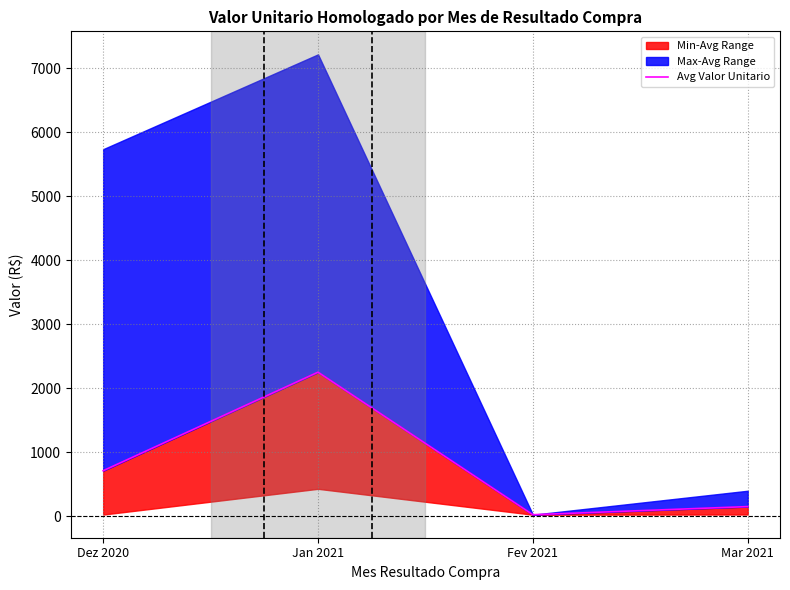

Where is the data nearest to the value 1138?

Dez 2020